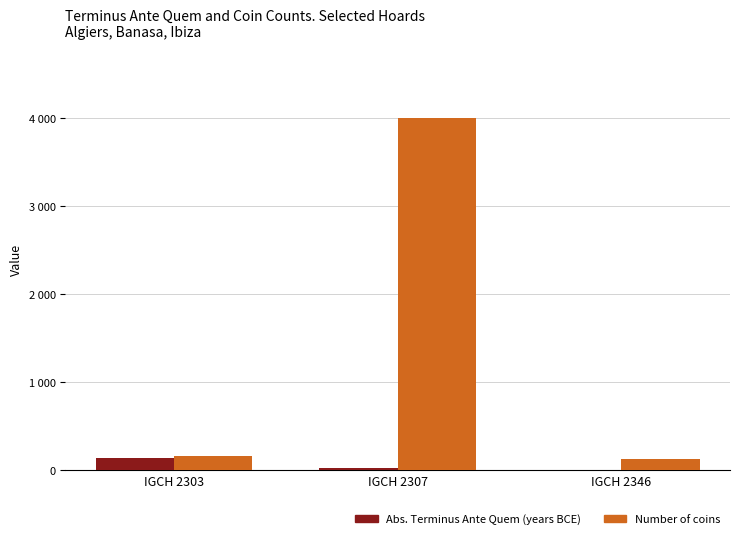

What is the lowest value of the Number of coins series?

121